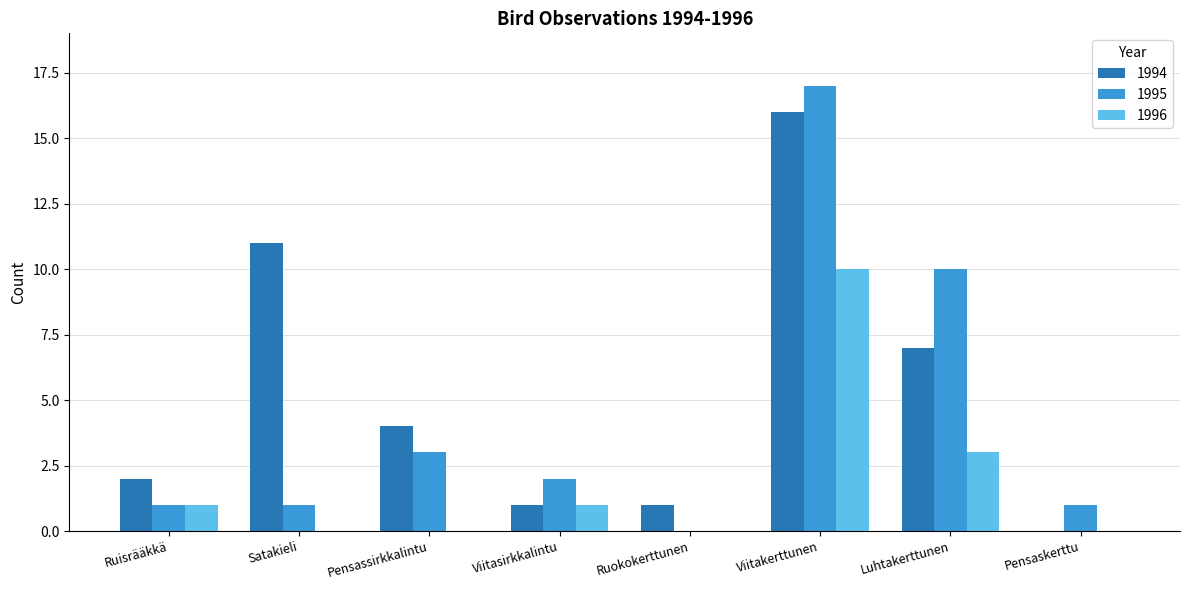

Where is 1995 nearest to the value 8?

Luhtakerttunen